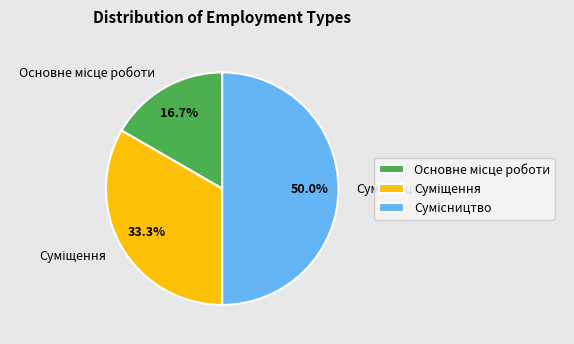

Rank the categories by value from highest to lowest.

Сумісництво, Суміщення, Основне місце роботи